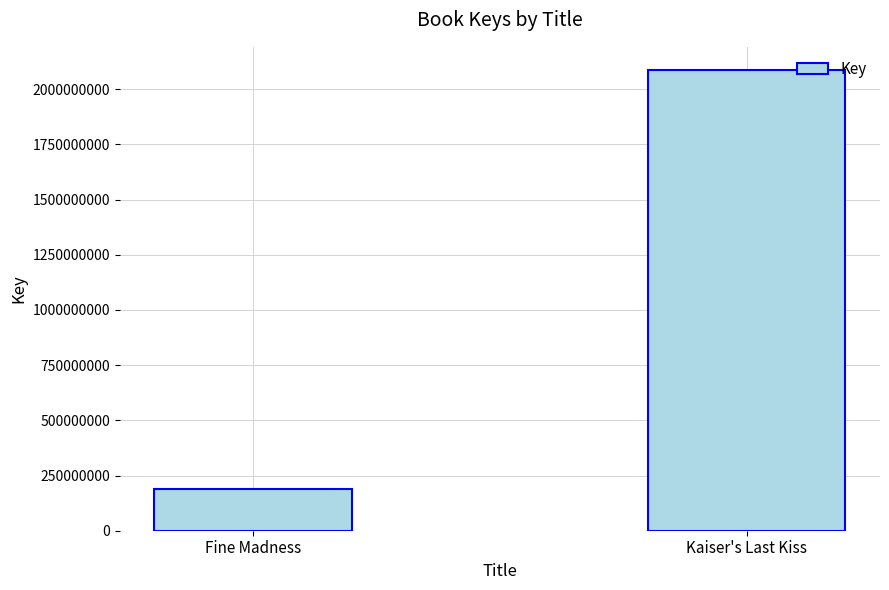

Does the chart contain stacked bars?

No